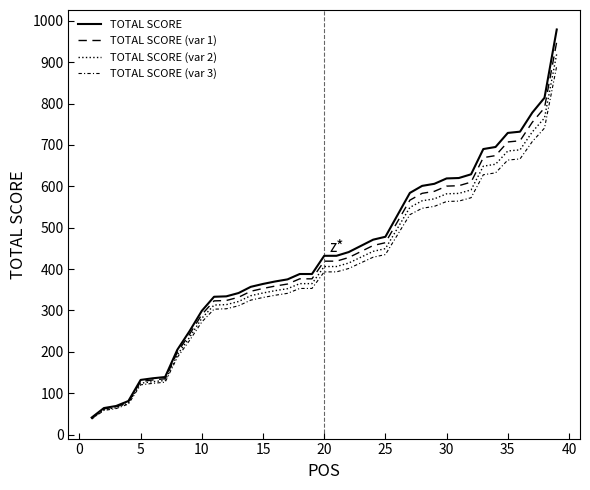

What is the value of the TOTAL SCORE (var 1) point at the 24th from the left?

456.9